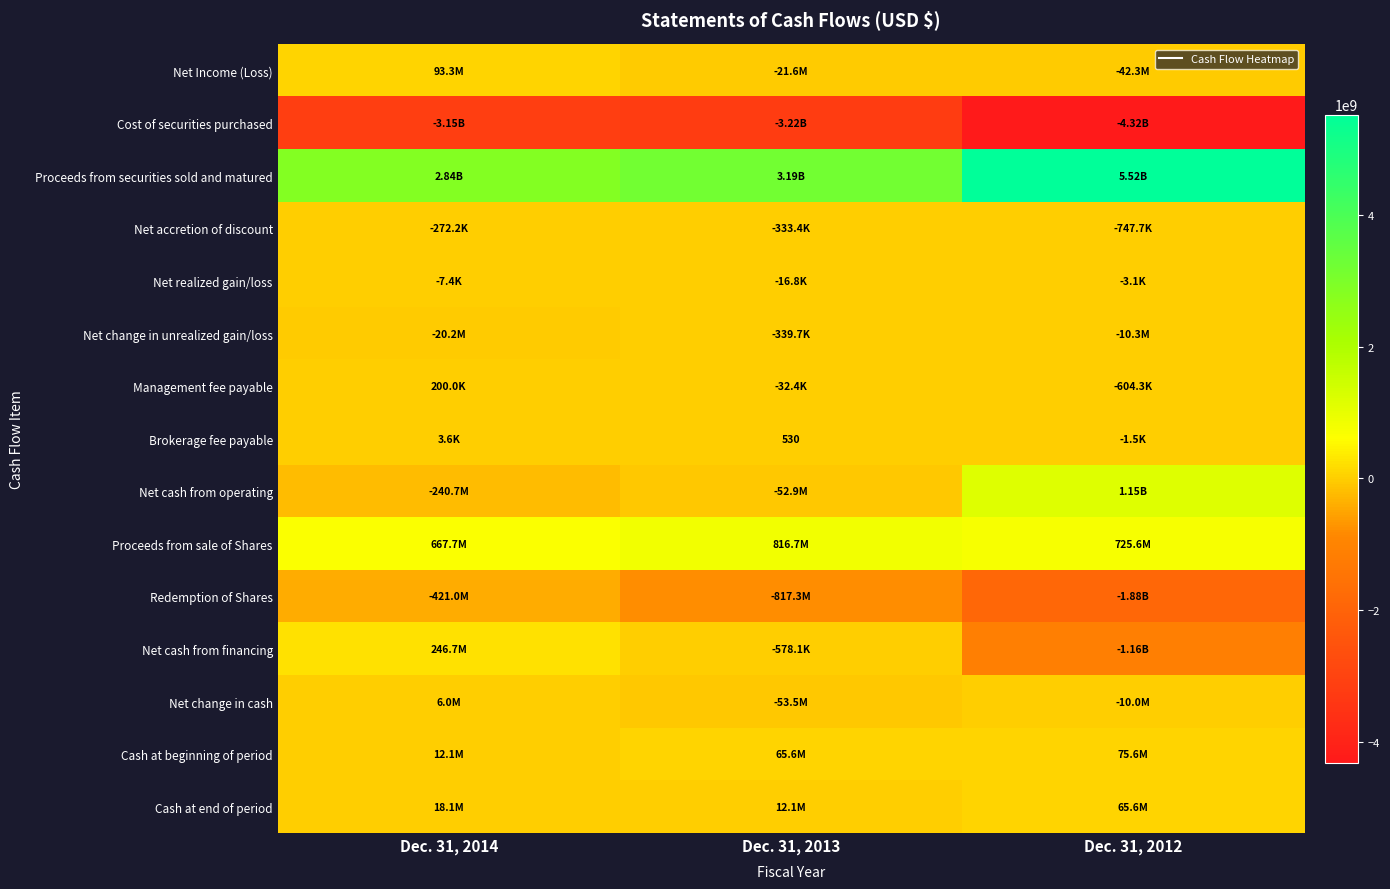

Is the value of Proceeds from sale of Shares at Dec. 31, 2014 greater than the value of Brokerage fee payable at Dec. 31, 2014?

Yes